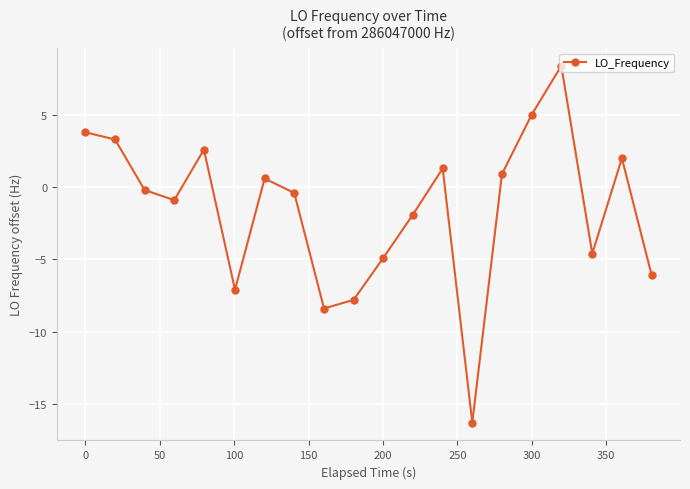

Does the chart have visible grid lines?

Yes